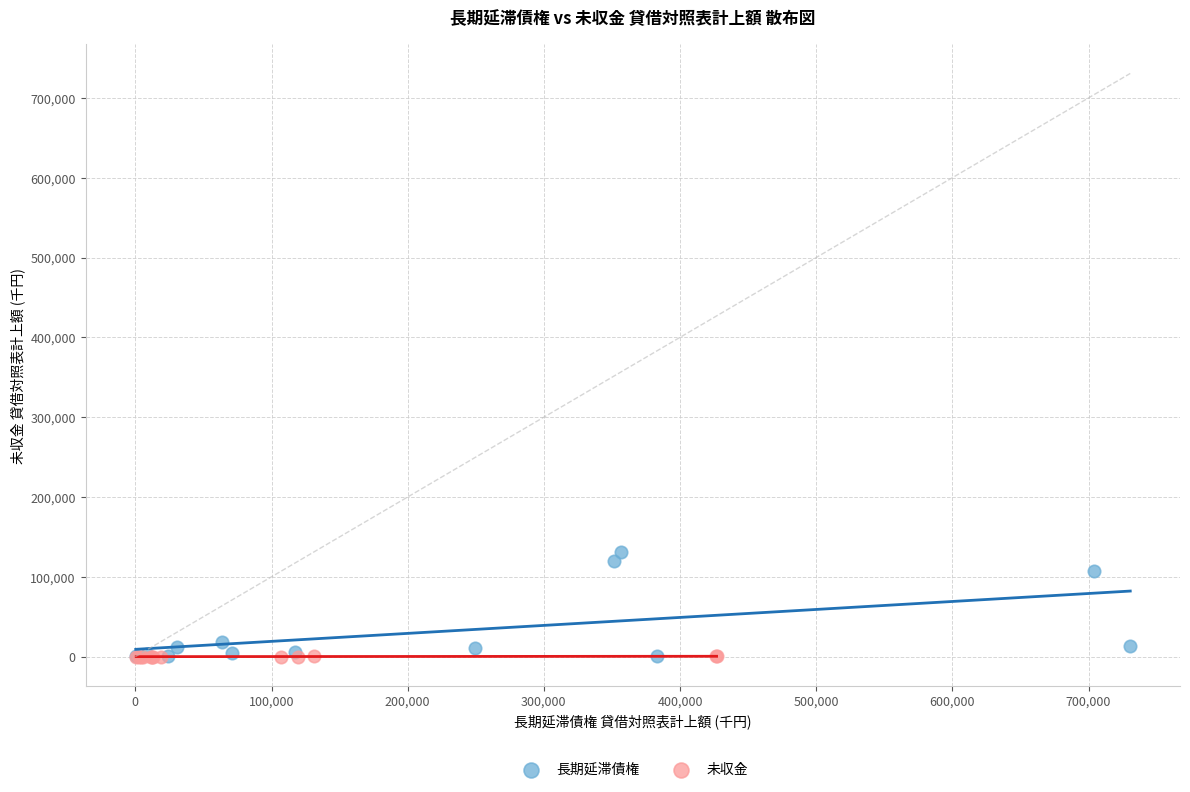

What are all the series names shown in the legend?

長期延滞債権, 未収金